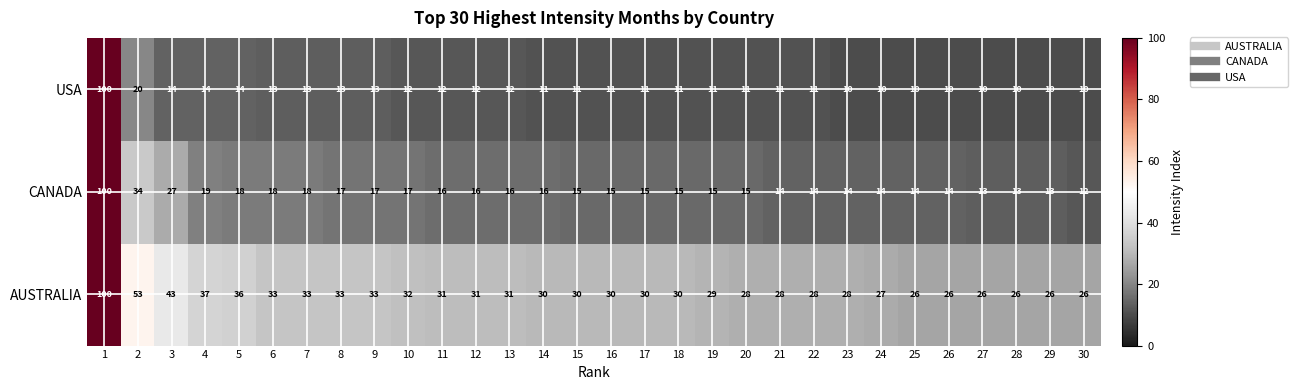

At 5, list the series in order from smallest to largest.

USA, CANADA, AUSTRALIA